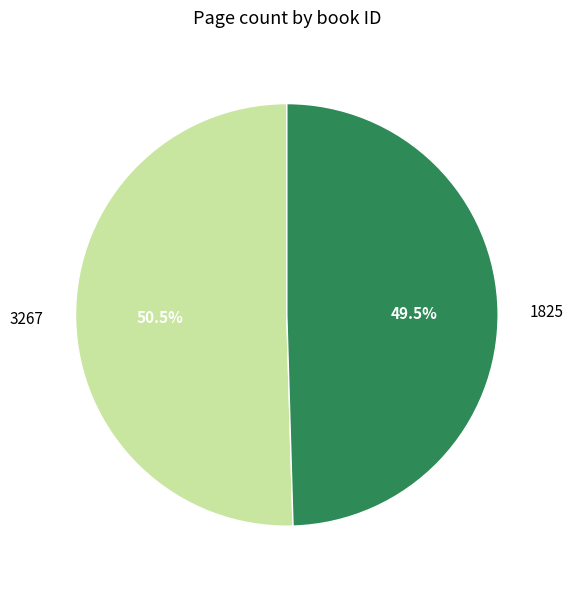

Approximately how many times larger is the value at 1825 compared to 3267?

1.0